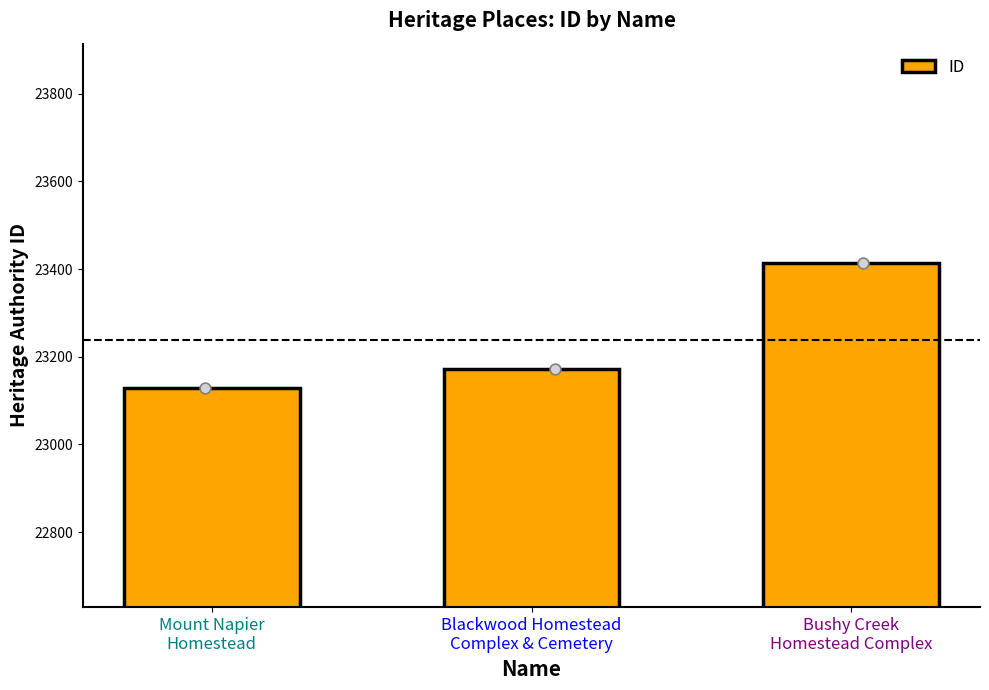

What is the change in value from Mount Napier
Homestead to Blackwood Homestead
Complex & Cemetery?

+42